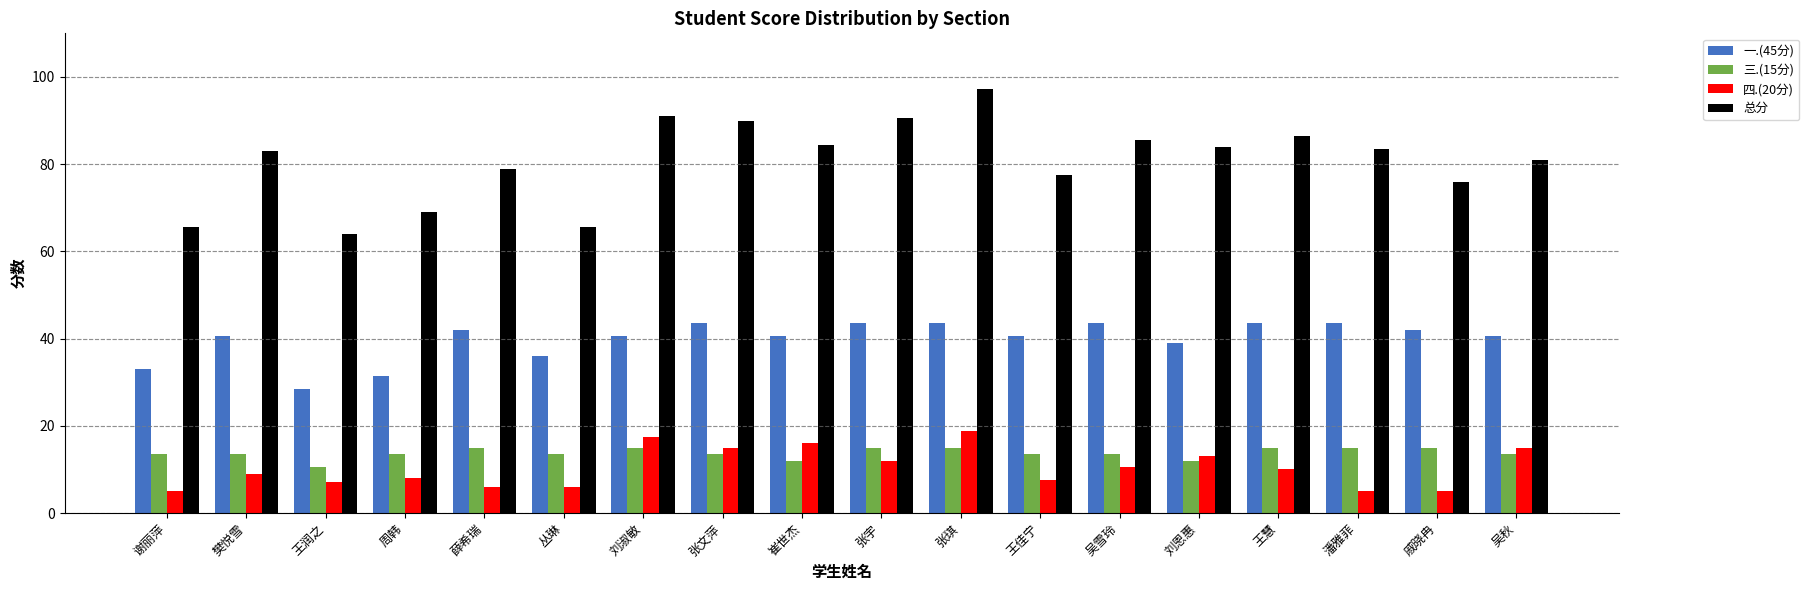

What position from the right is 丛琳?

13